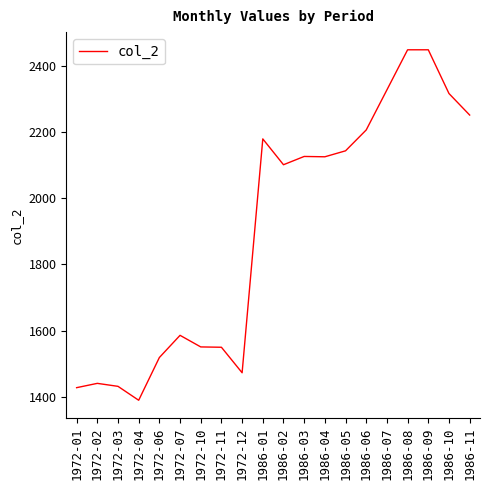

What is the difference between the values at 1986-05 and 1972-01?

715